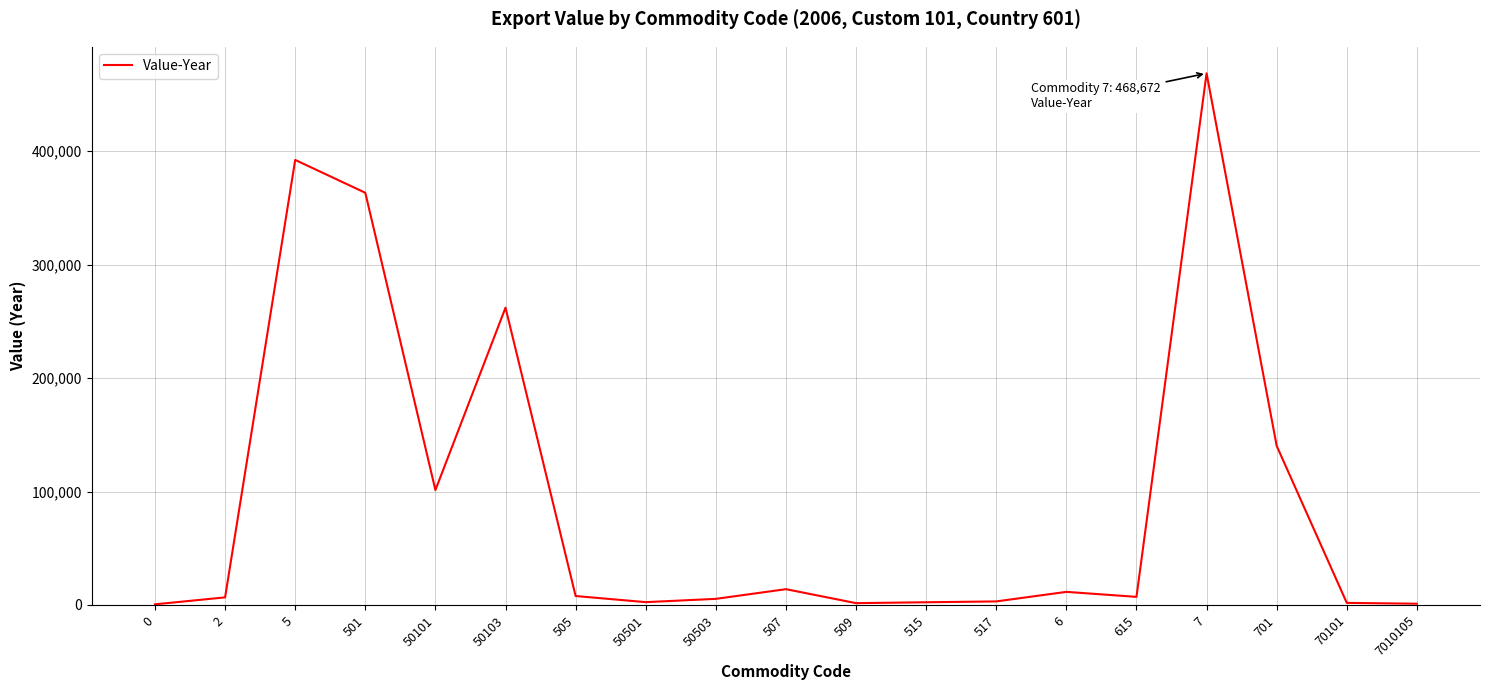

What is the greatest value displayed?

468672